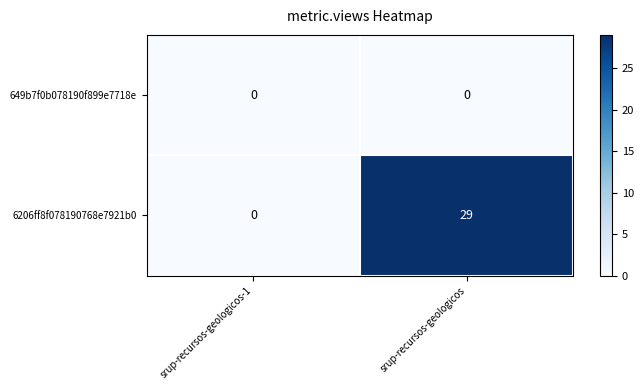

Rank the categories by 6206ff8f078190768e7921b0 value from highest to lowest.

srup-recursos-geologicos, srup-recursos-geologicos-1